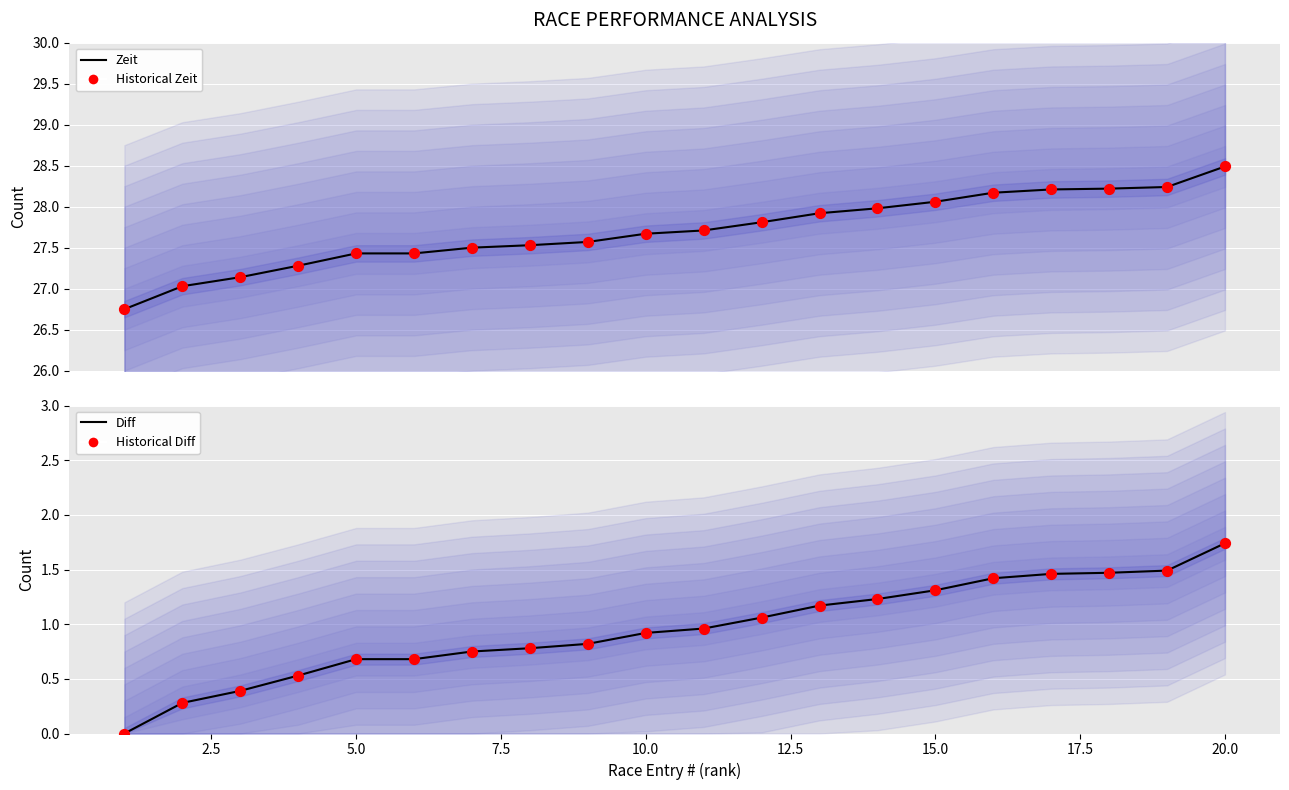

Which series has the largest Y range (max minus min)?

Diff (median)